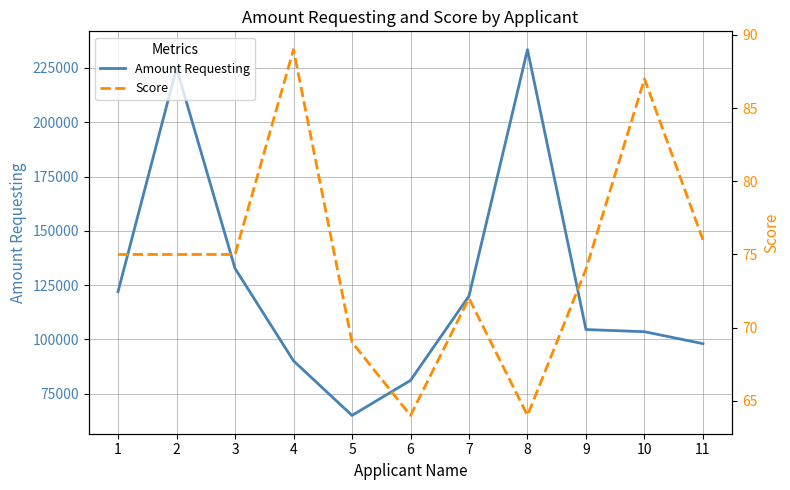

Does the chart have visible grid lines?

Yes